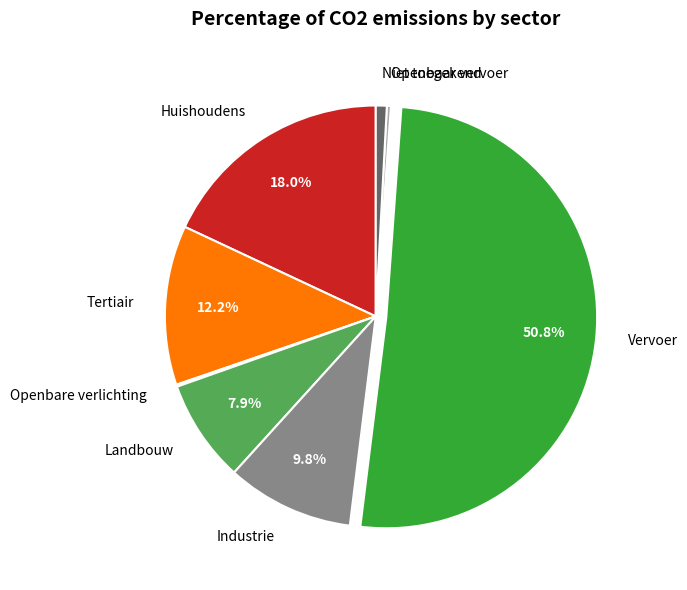

Does any single category account for the majority?

Yes